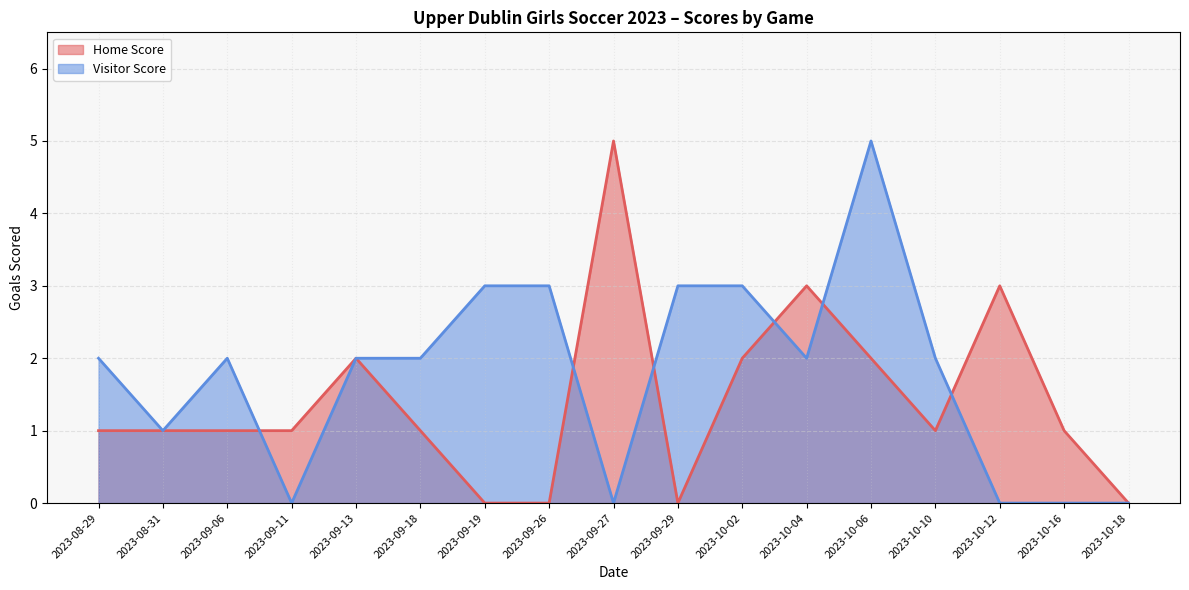

Which category has the lowest value in the Visitor Score series?

2023-10-18